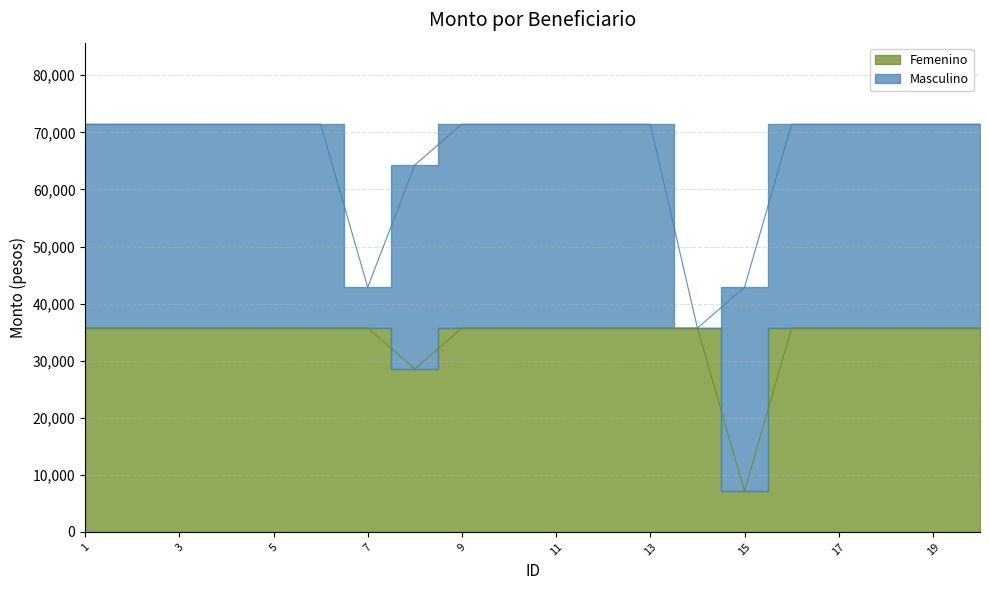

List the labels in order of value, largest first.

1, 2, 3, 4, 5, 6, 7, 9, 10, 11, 12, 13, 14, 16, 17, 18, 19, 20, 8, 15